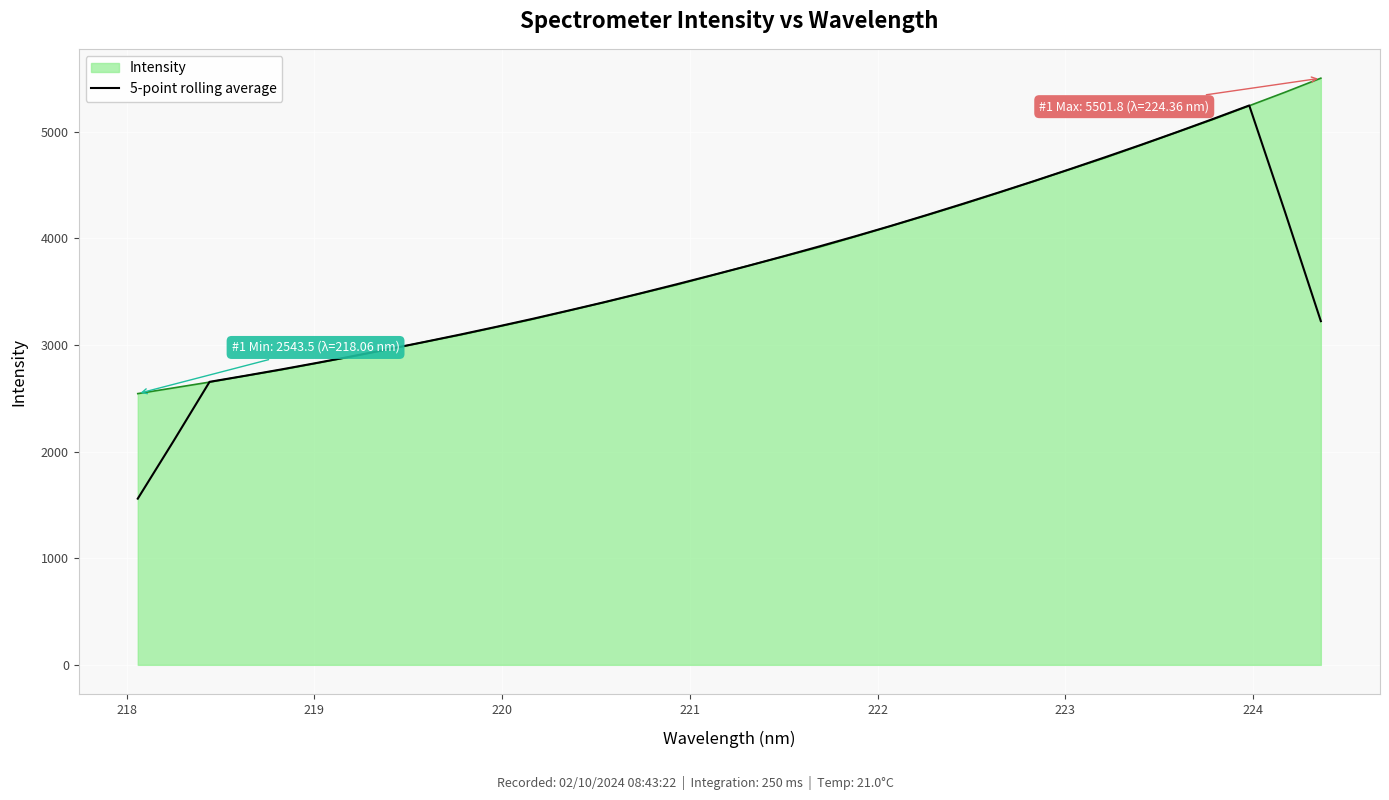

List the series in order of their peak value, lowest first.

5-point rolling average, Intensity